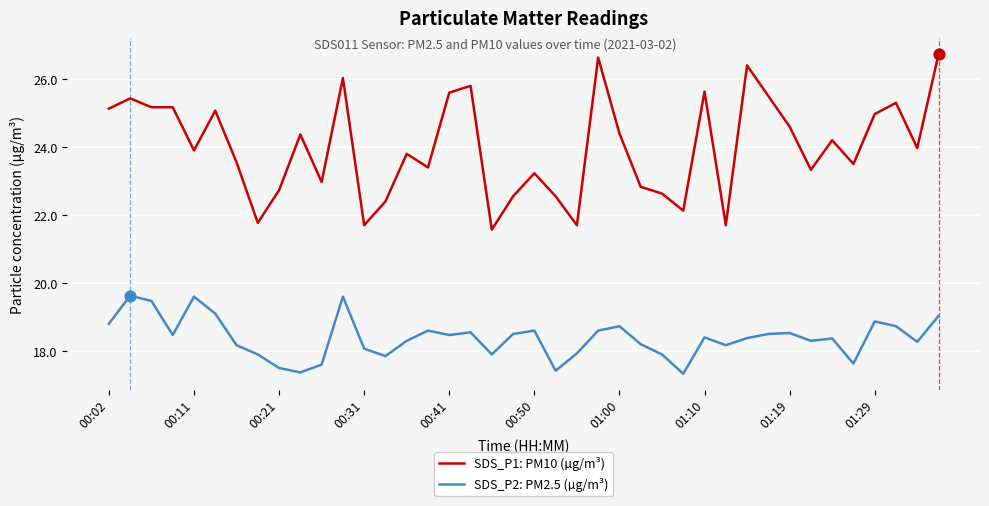

Which series has the widest spread of values?

SDS_P1: PM10 (µg/m³)